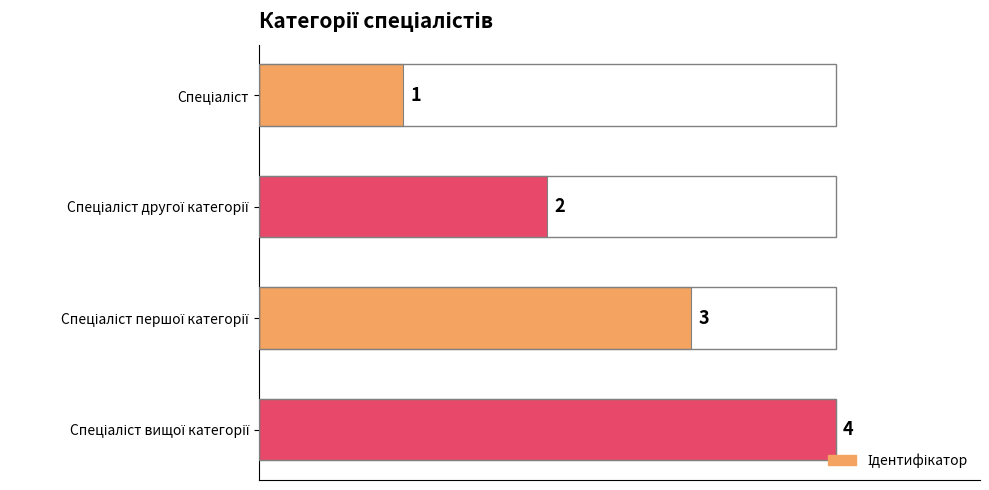

What is the difference between the maximum and minimum values?

3